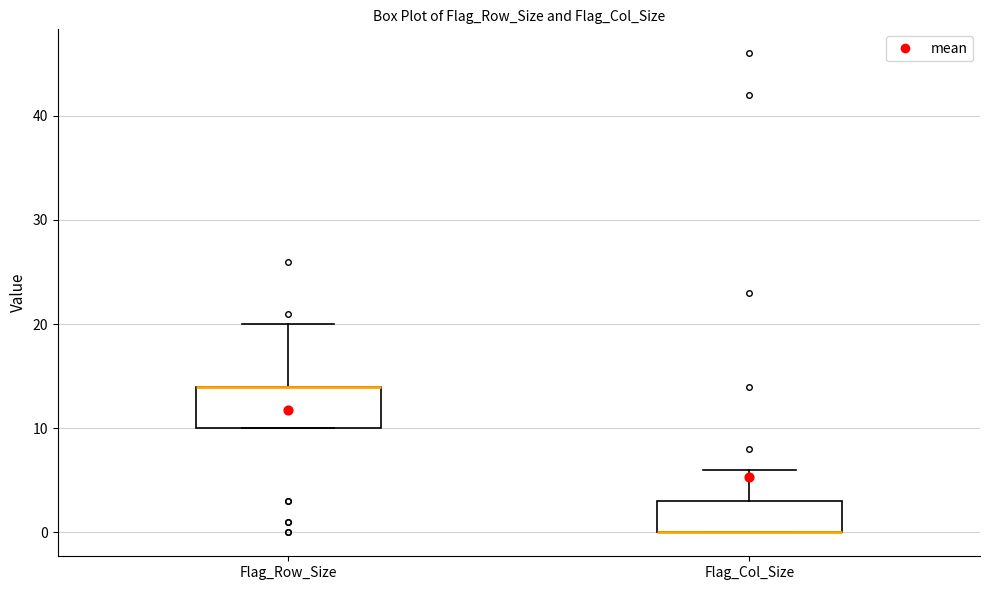

Comparing the boxes themselves (not the whiskers), which one is the tallest?

Flag_Row_Size